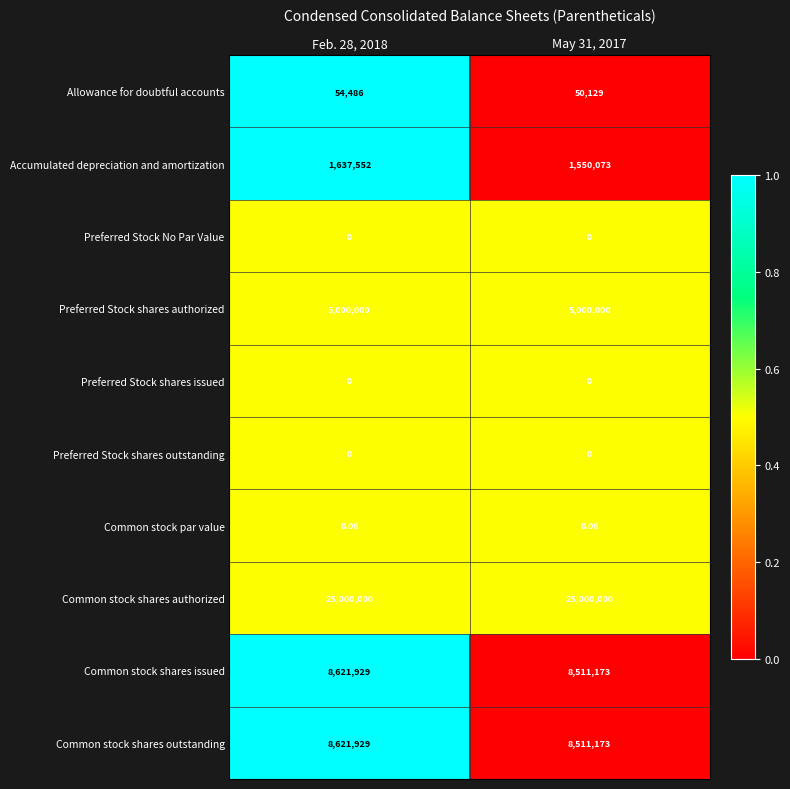

Is the value of Common stock shares outstanding at Feb. 28, 2018 greater than the value of Accumulated depreciation and amortization at May 31, 2017?

Yes